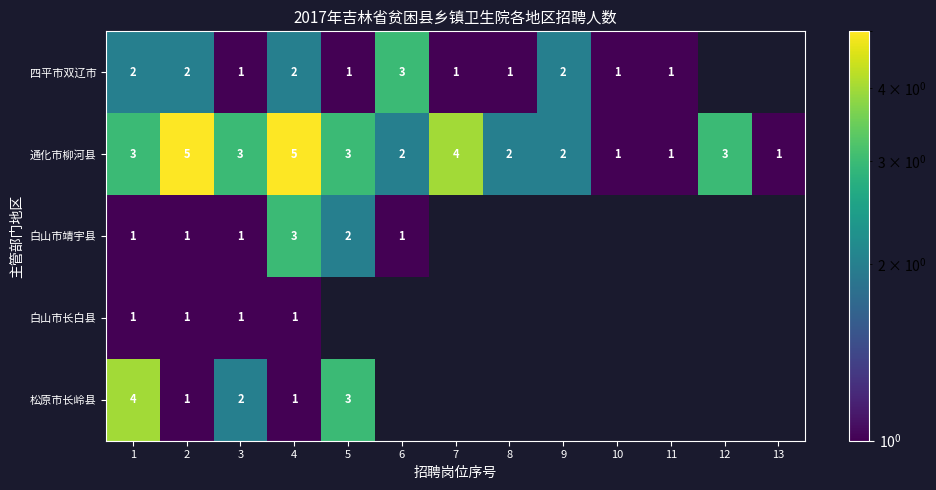

At how many categories does at least one series exceed 1?

10